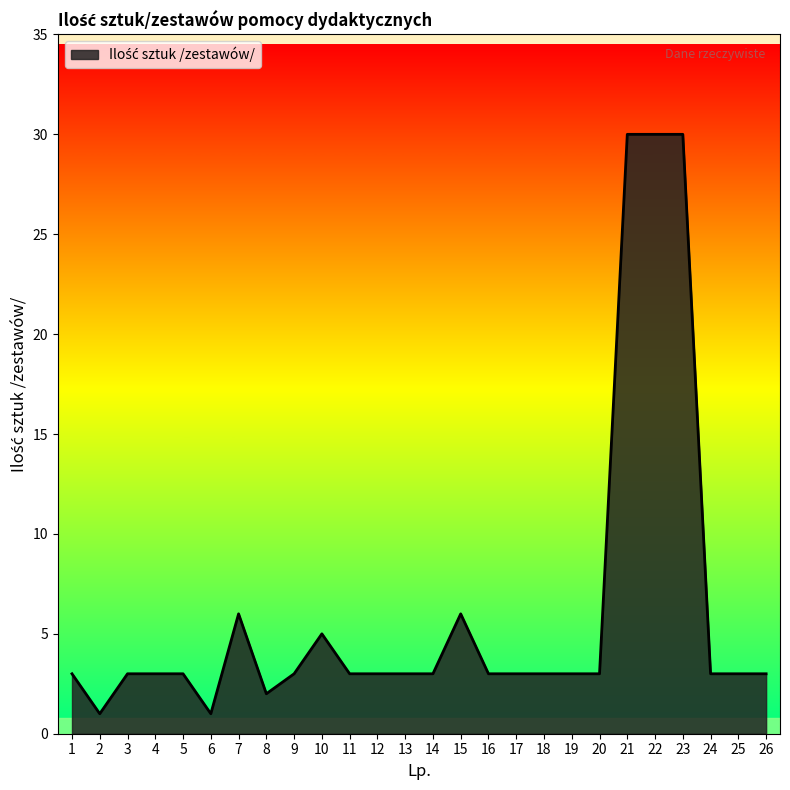

Reading left to right, extract all data points from this chart.

3	1	3	3	3	1	6	2	3	5	3	3	3	3	6	3	3	3	3	3	30	30	30	3	3	3